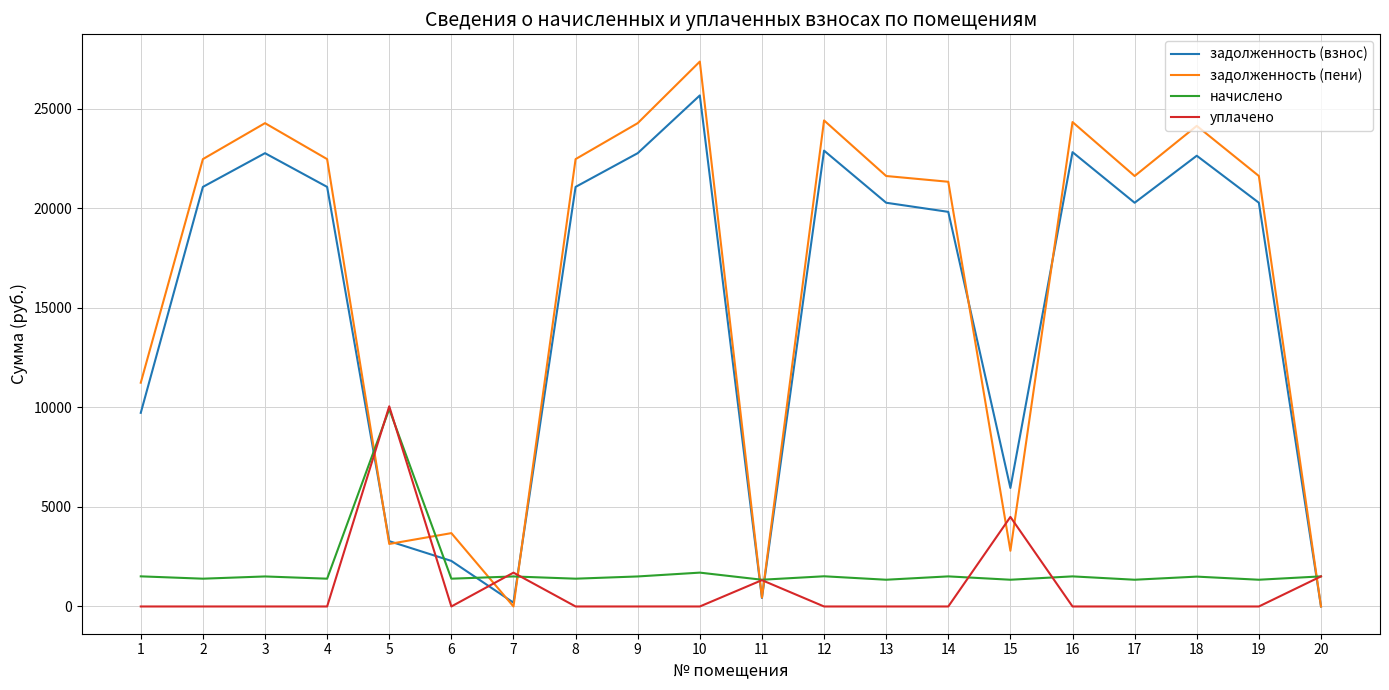

Which series ends up on top after the final intersection of уплачено and задолженность (взнос)?

уплачено